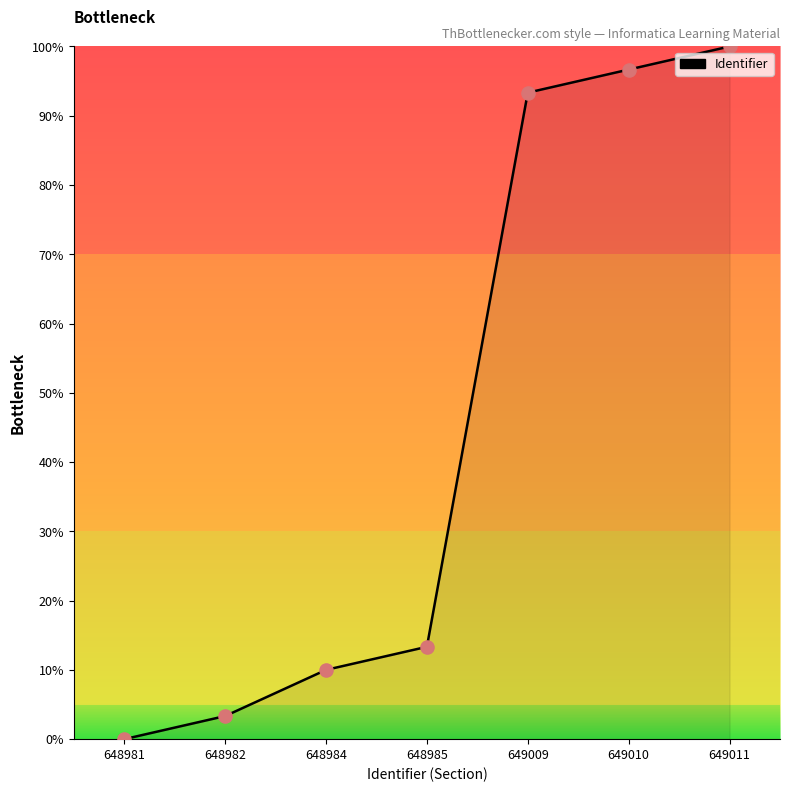

Which has a higher value, 649011 or 649009?

649011